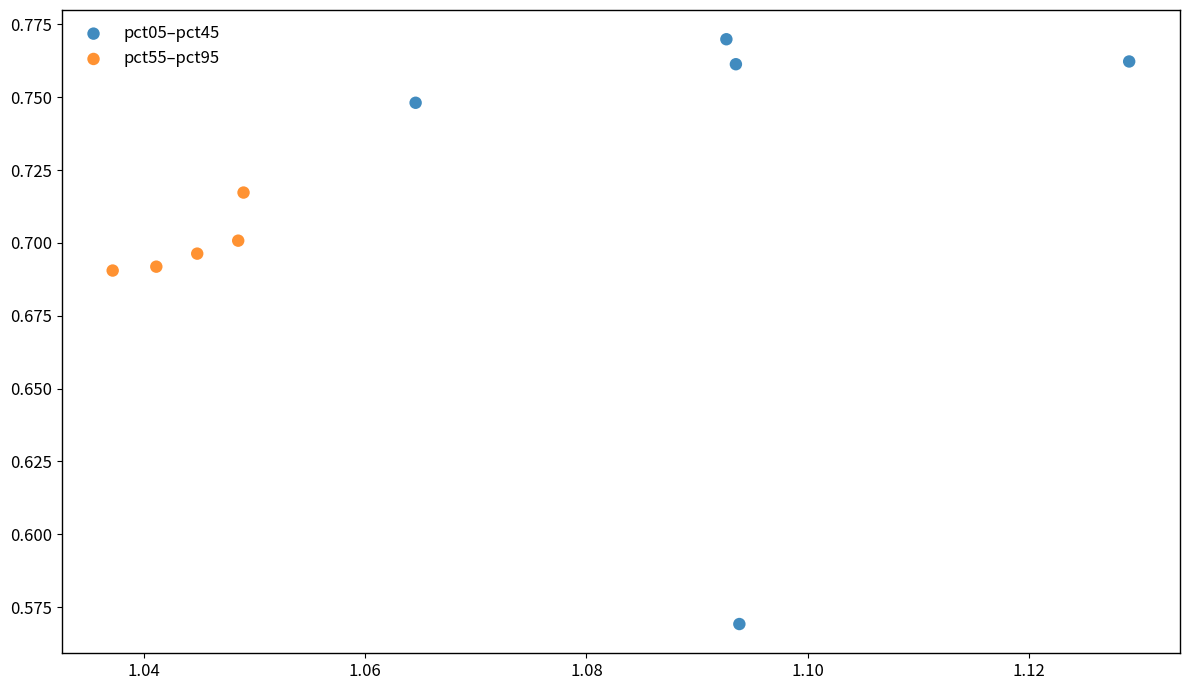

What are all the series names shown in the legend?

pct05–pct45, pct55–pct95